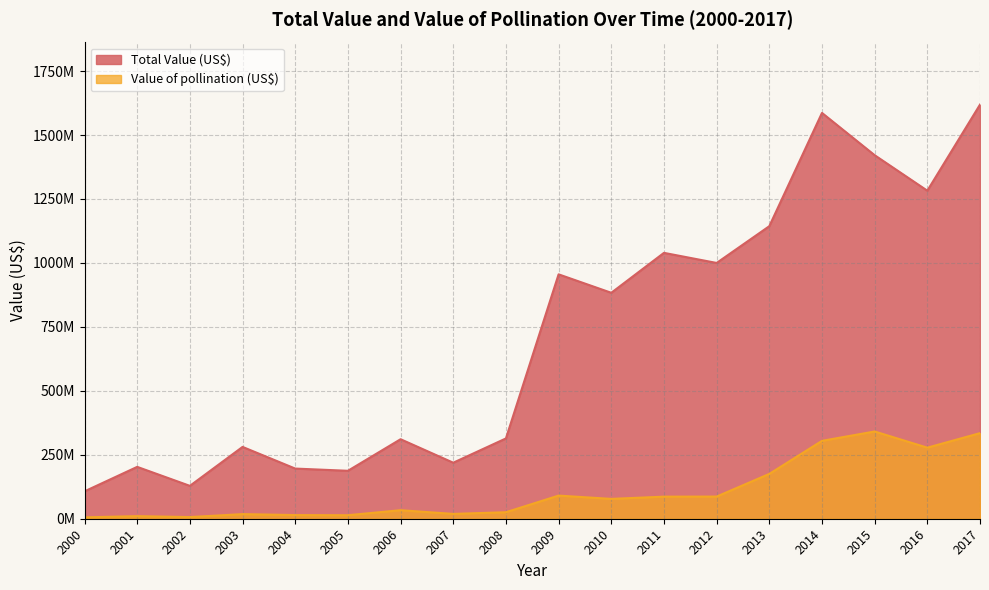

True or false: Value of pollination (US$) has a value of 1613563.3 at 2000.

False